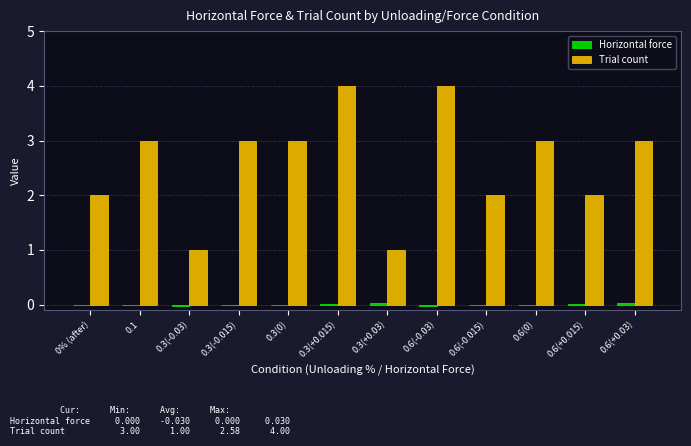

What is the approximate value of Trial count at 0% (after)?

2.0